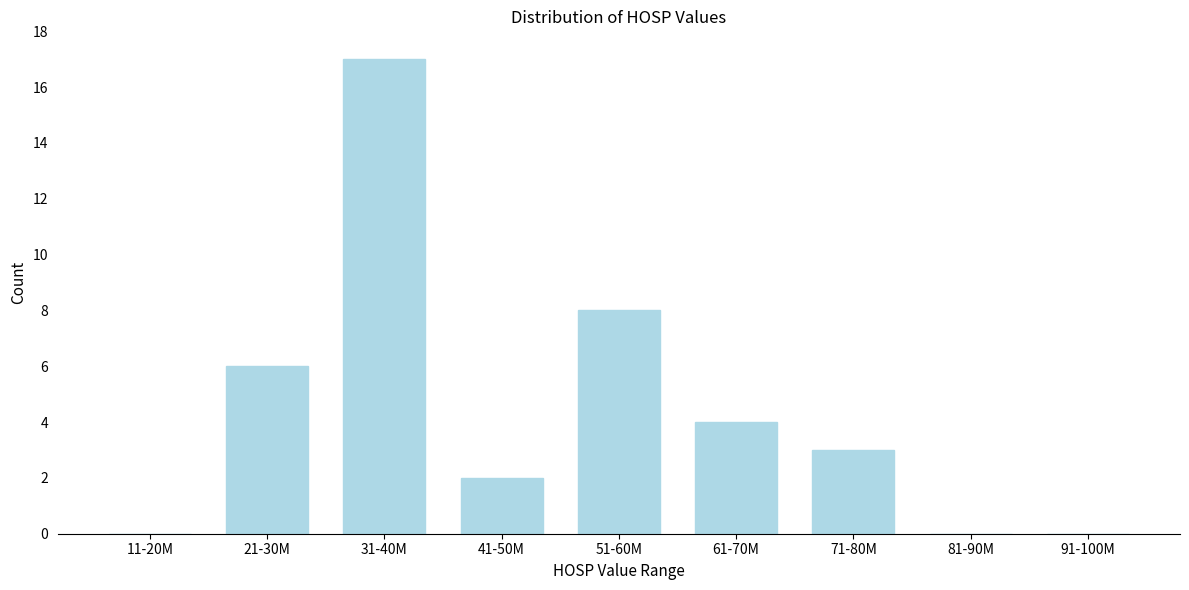

Reading left to right, transcribe all the data shown in this chart.

11-20M=0	21-30M=6	31-40M=17	41-50M=2	51-60M=8	61-70M=4	71-80M=3	81-90M=0	91-100M=0